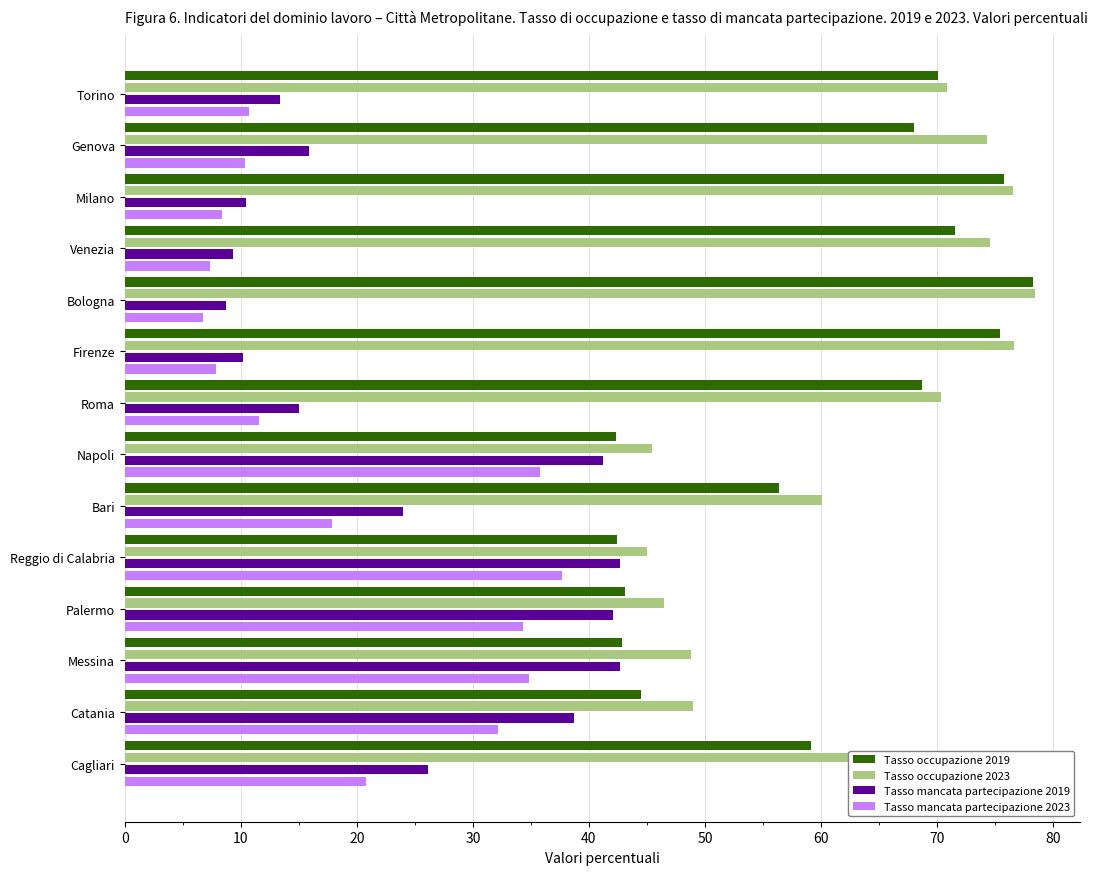

At how many categories does at least one series exceed 23?

14